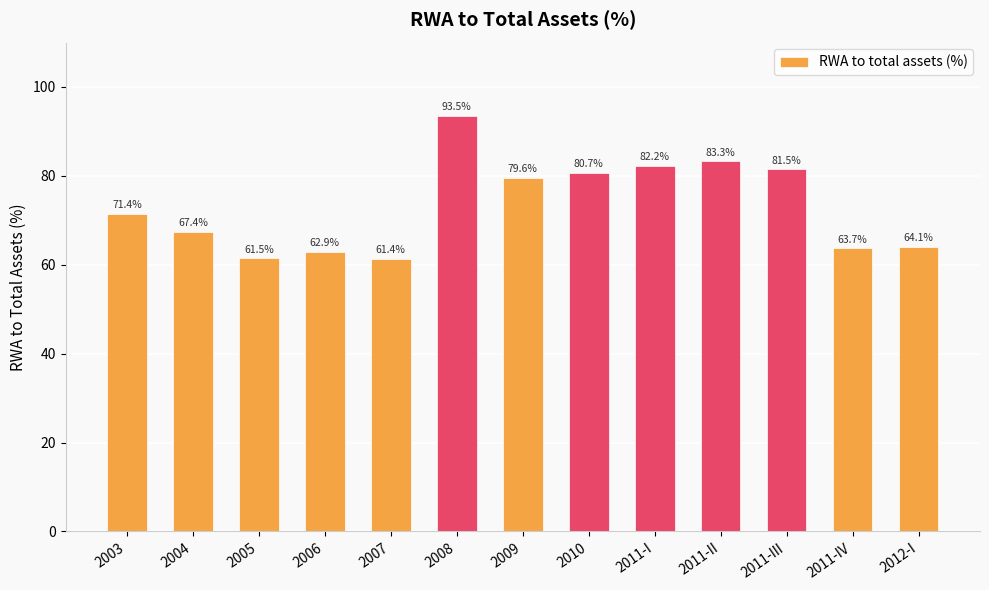

The value at 2006 is 62.9. True or false?

True